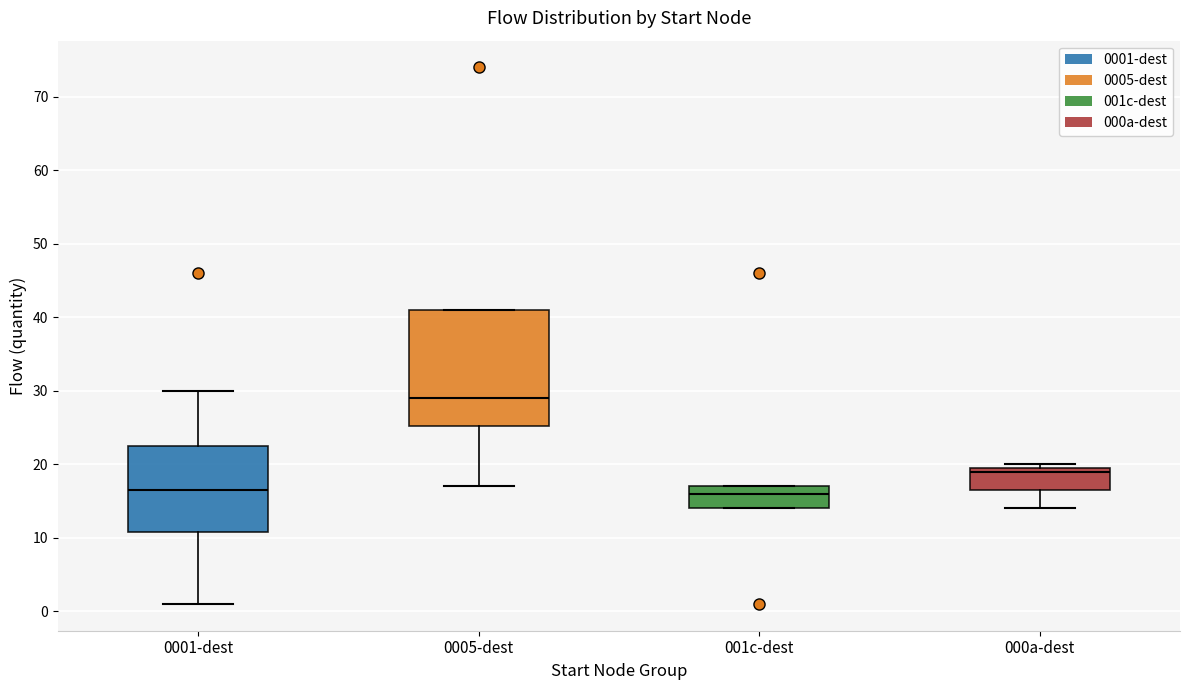

Reading left to right, read every box against the y-axis: the position of its median line, the range the box covers, and the ends of its whiskers. The values are not printed on the chart, so give them approximately, as read against the axis.

0001-dest: median 17, box 11 to 23, whiskers 1 to 30
0005-dest: median 29, box 25 to 41, whiskers 17 to 41
001c-dest: median 16, box 14 to 17, whiskers 14 to 17
000a-dest: median 19, box 17 to 20, whiskers 14 to 20 (just above the box's upper edge)